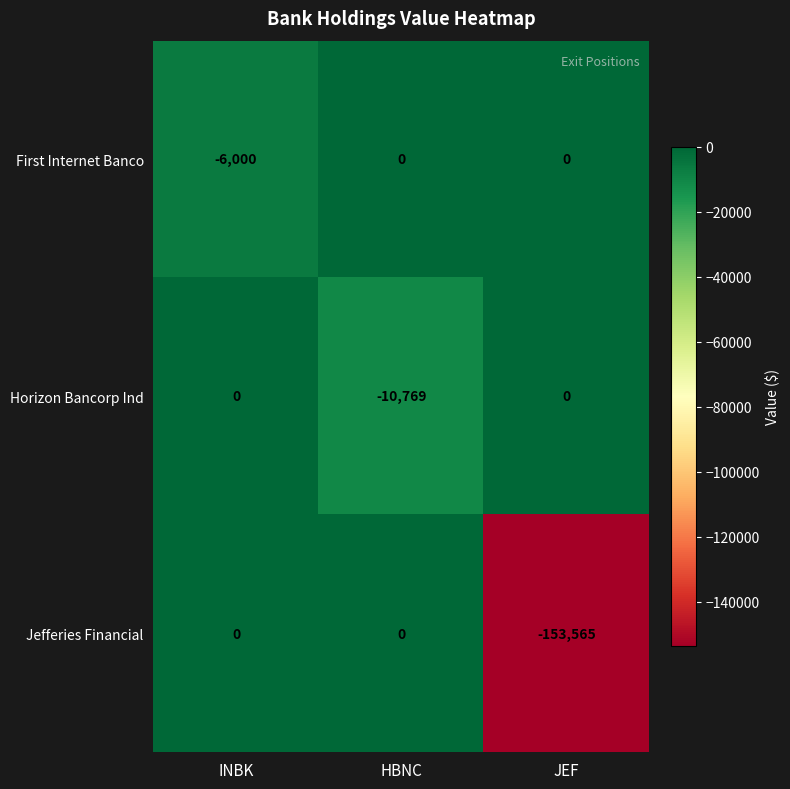

Which series has the largest range (max minus min)?

Jefferies Financial